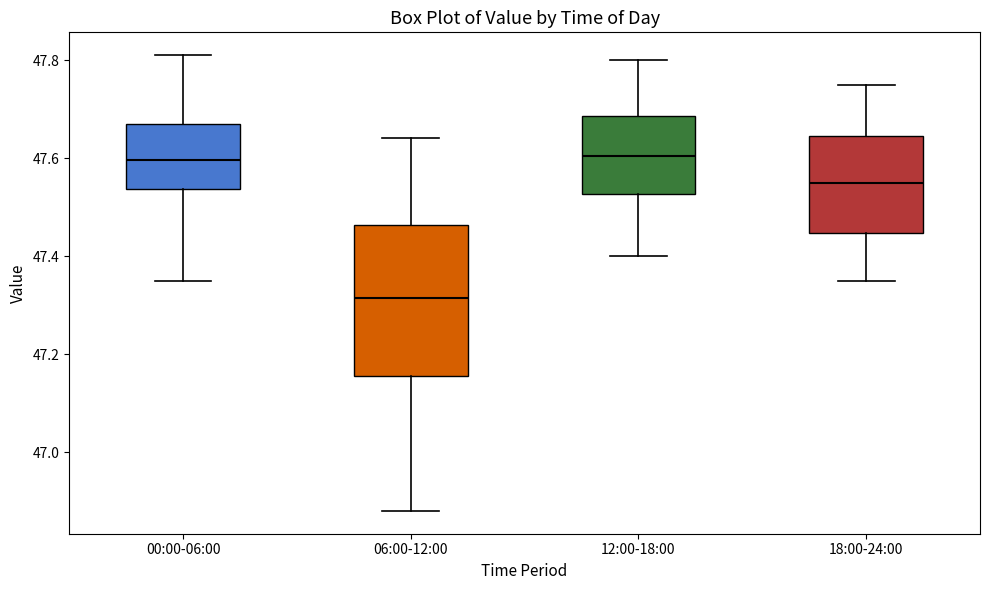

Reading left to right, transcribe this box plot: for each box, give where its median line is, the range the box spans, and where its two whiskers end, as read against the y-axis. The values are not printed on the chart, so give them approximately, as read against the axis.

00:00-06:00: median 47.60, box 47.54 to 47.68, whiskers 47.36 to 47.82
06:00-12:00: median 47.32, box 47.16 to 47.46, whiskers 46.88 to 47.64
12:00-18:00: median 47.60, box 47.52 to 47.68, whiskers 47.40 to 47.80
18:00-24:00: median 47.56, box 47.44 to 47.64, whiskers 47.36 to 47.76